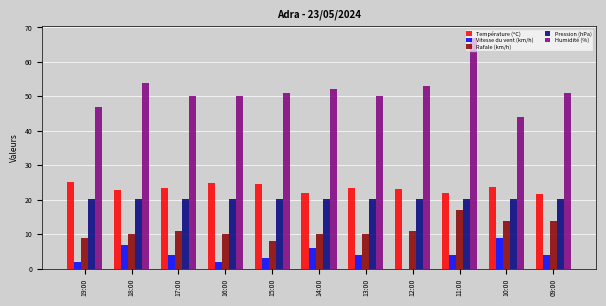

Does the chart contain stacked bars?

No